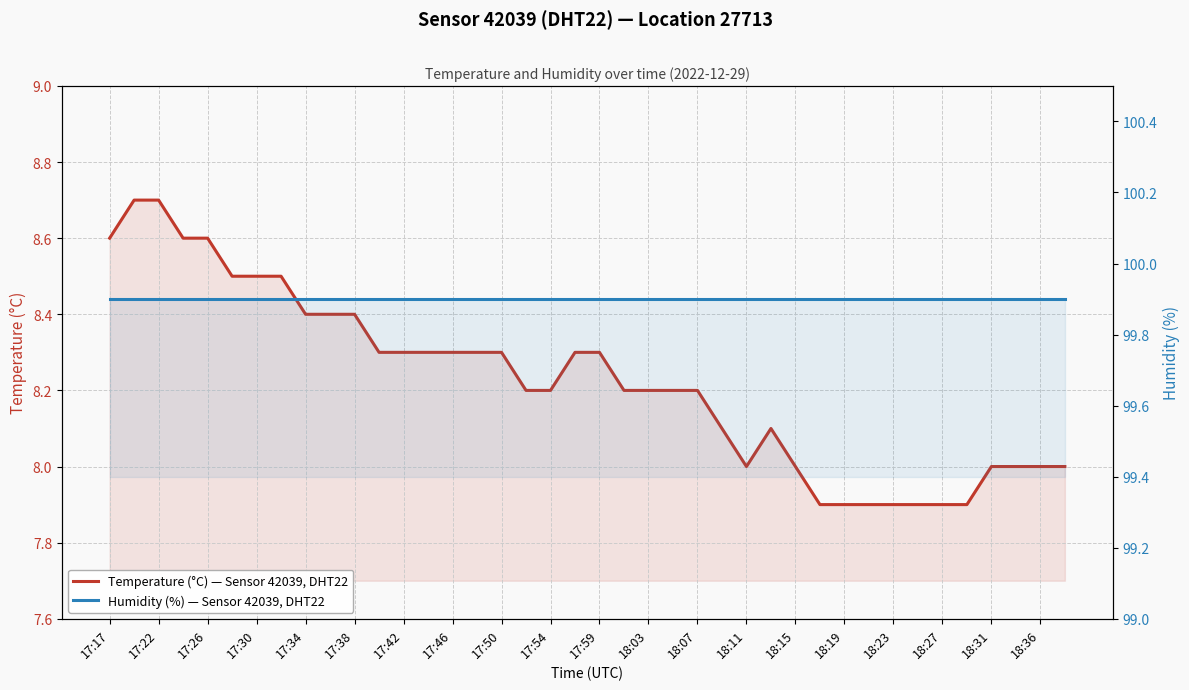

What is the lowest value of the Temperature (°C) — Sensor 42039, DHT22 series?

7.9